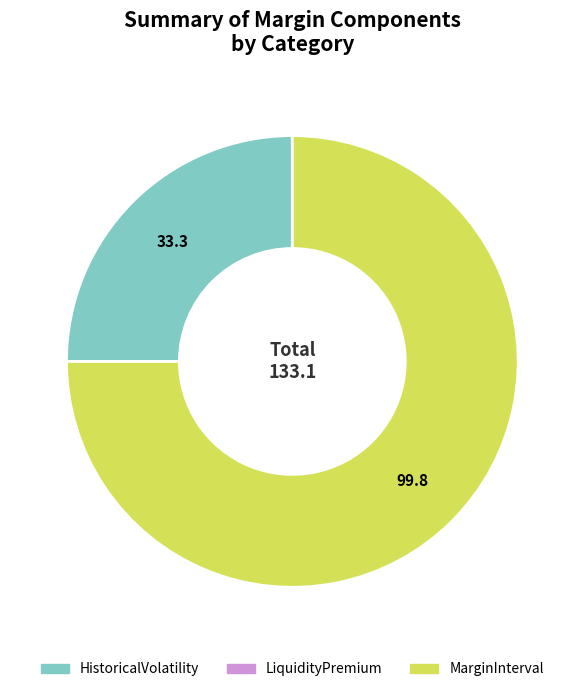

Is there a majority slice in this chart?

Yes